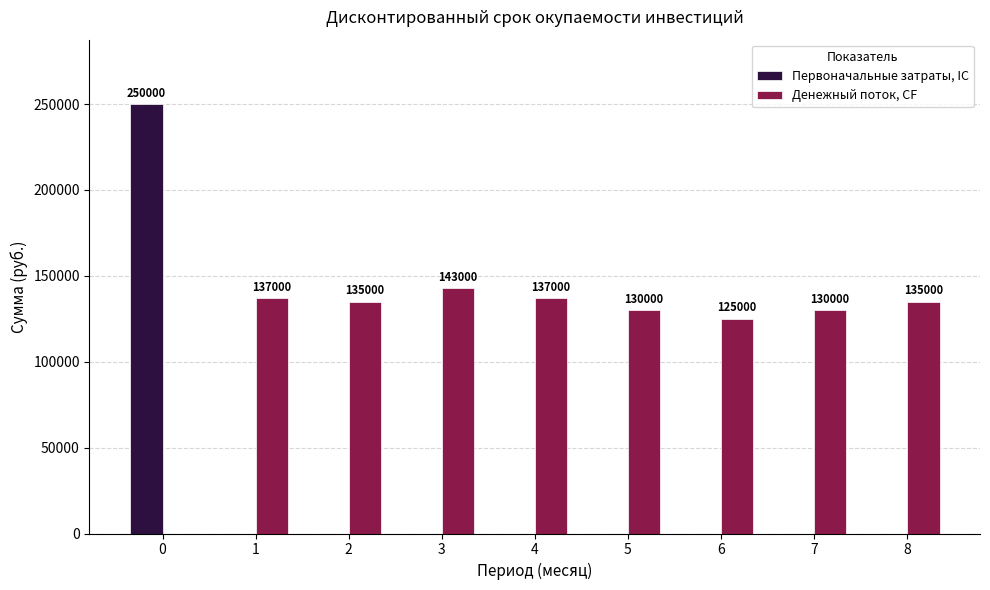

What is the spread (max minus min) of values at 7?

130000